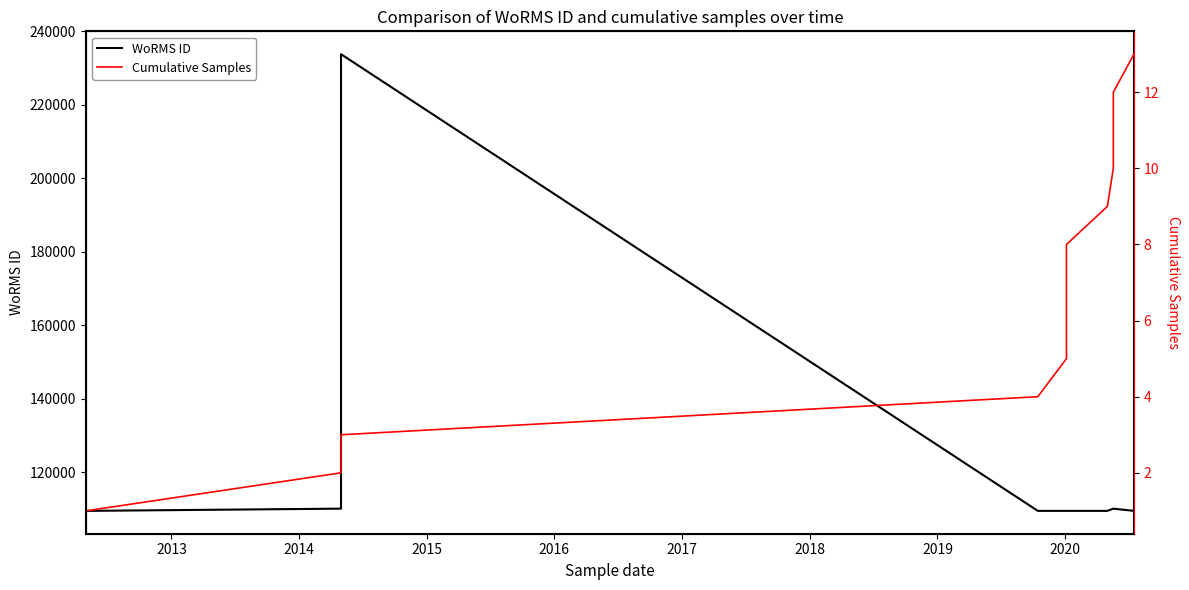

The WoRMS ID series shows 194489 at 2017. True or false?

False